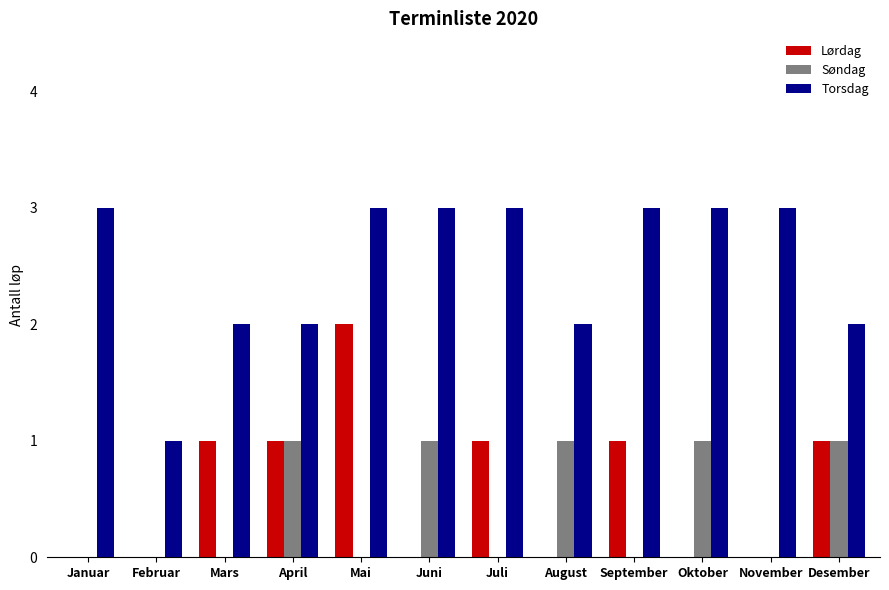

What is the maximum value shown in the chart?

3